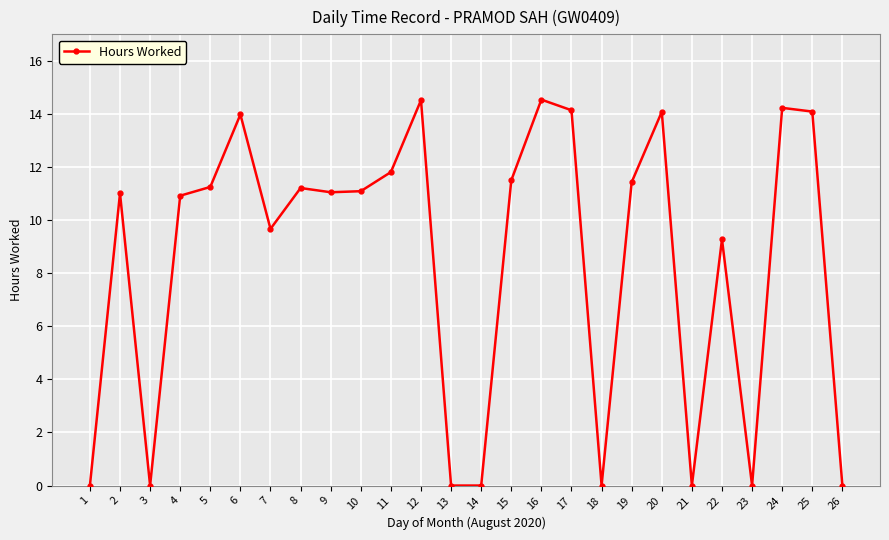

The value at 25 is 14.1. True or false?

True